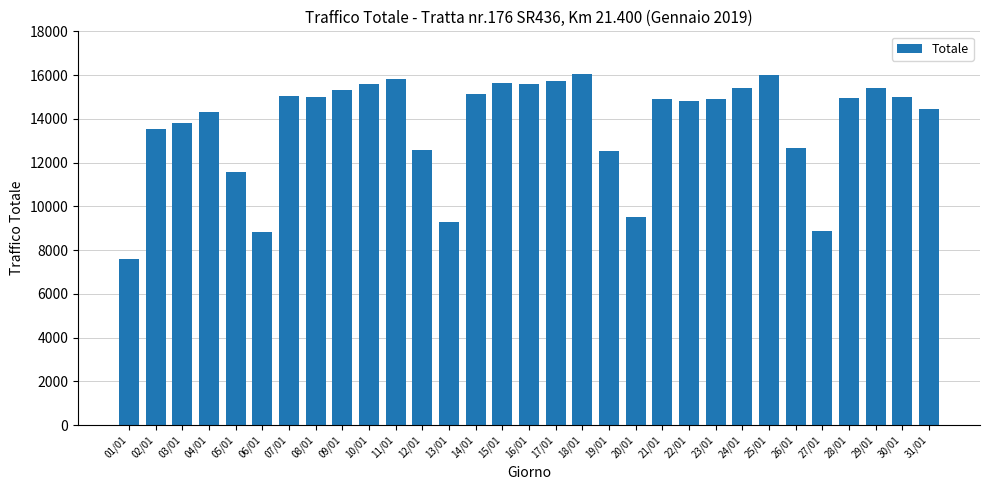

Is it true that the value at 08/01 is 25160?

False